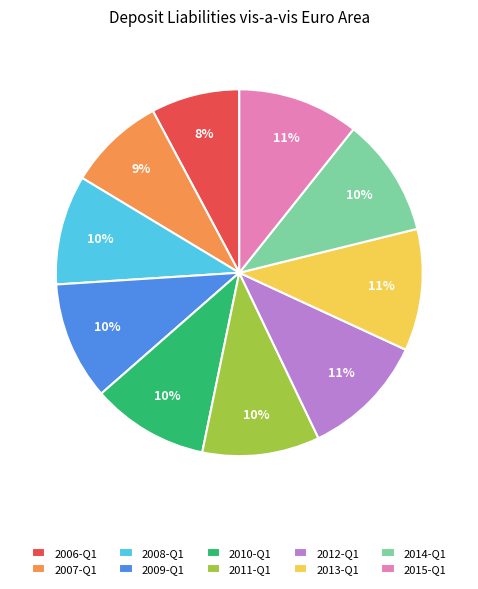

Which category has the smallest portion of the pie?

2006-Q1